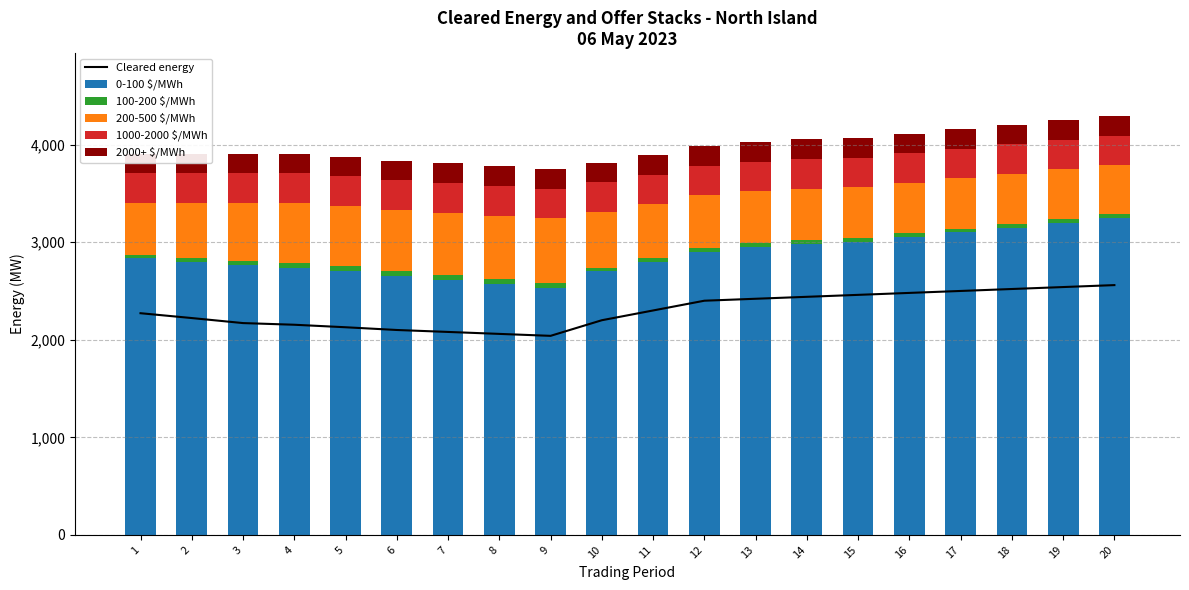

How many values in the 100-200 $/MWh series exceed 40?

6